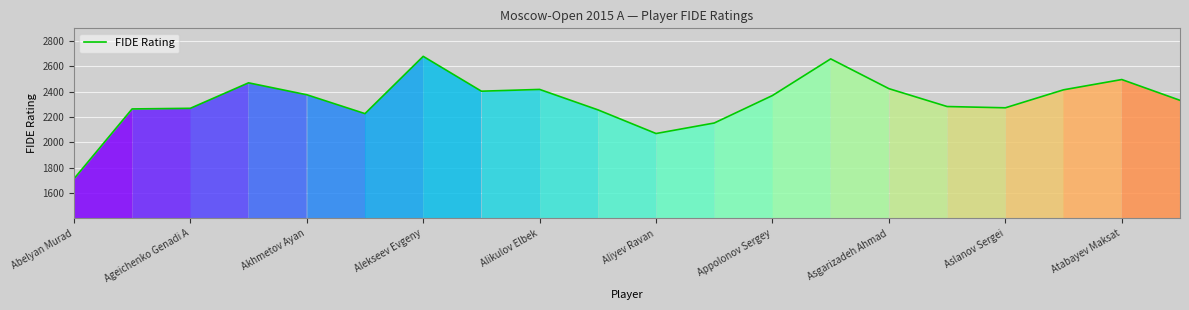

What is the smallest value displayed?

1712